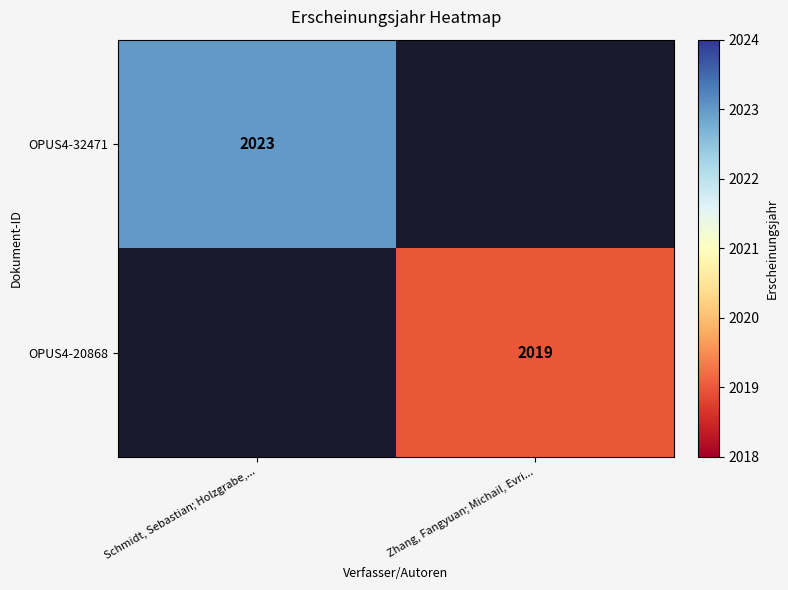

Is it true that OPUS4-32471 equals 3293 at Schmidt, Sebastian; Holzgrabe,...?

False